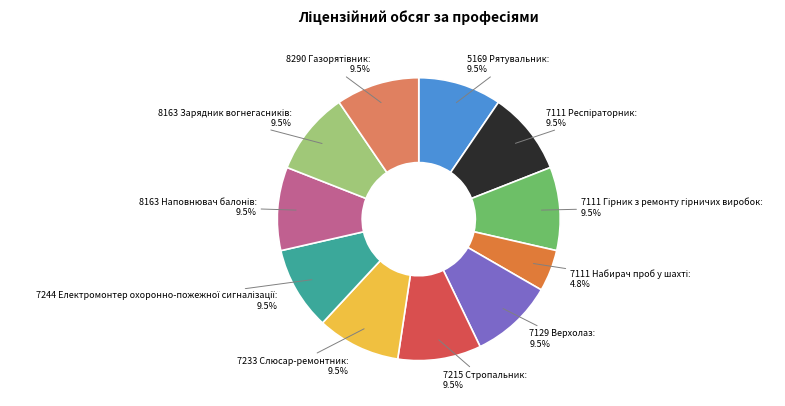

Is there a majority slice in this chart?

No